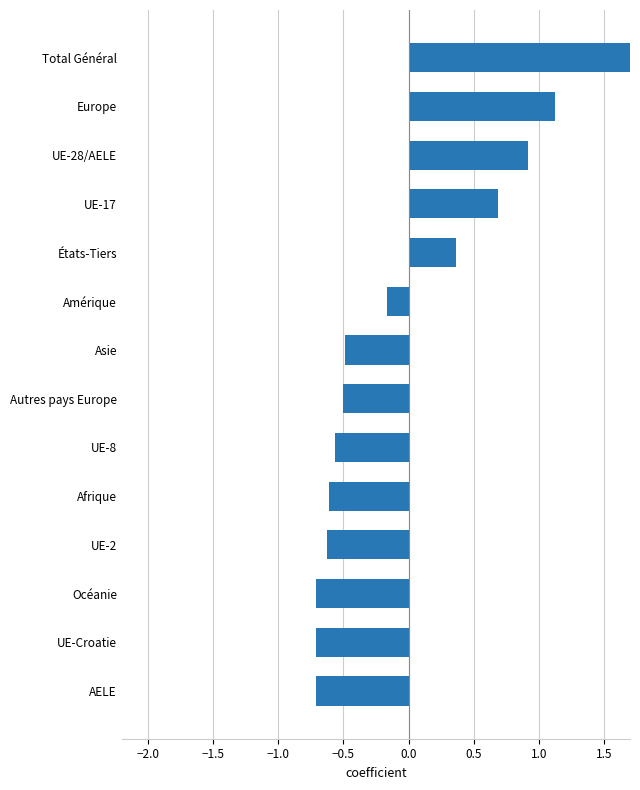

What position from the left is Europe?

13